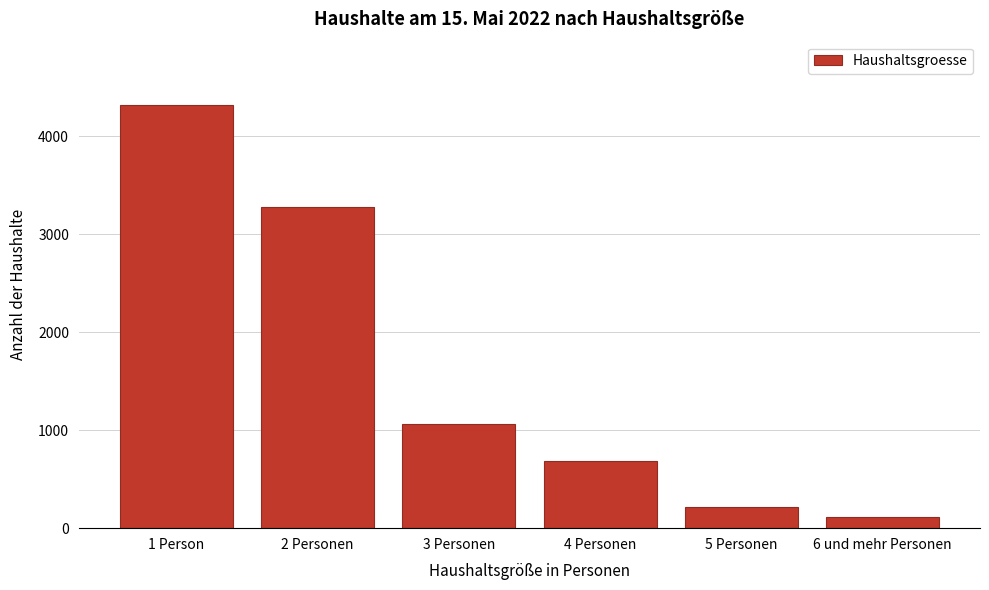

Reading left to right, what are all the values shown in this chart?

4317	3280	1062	688	211	109